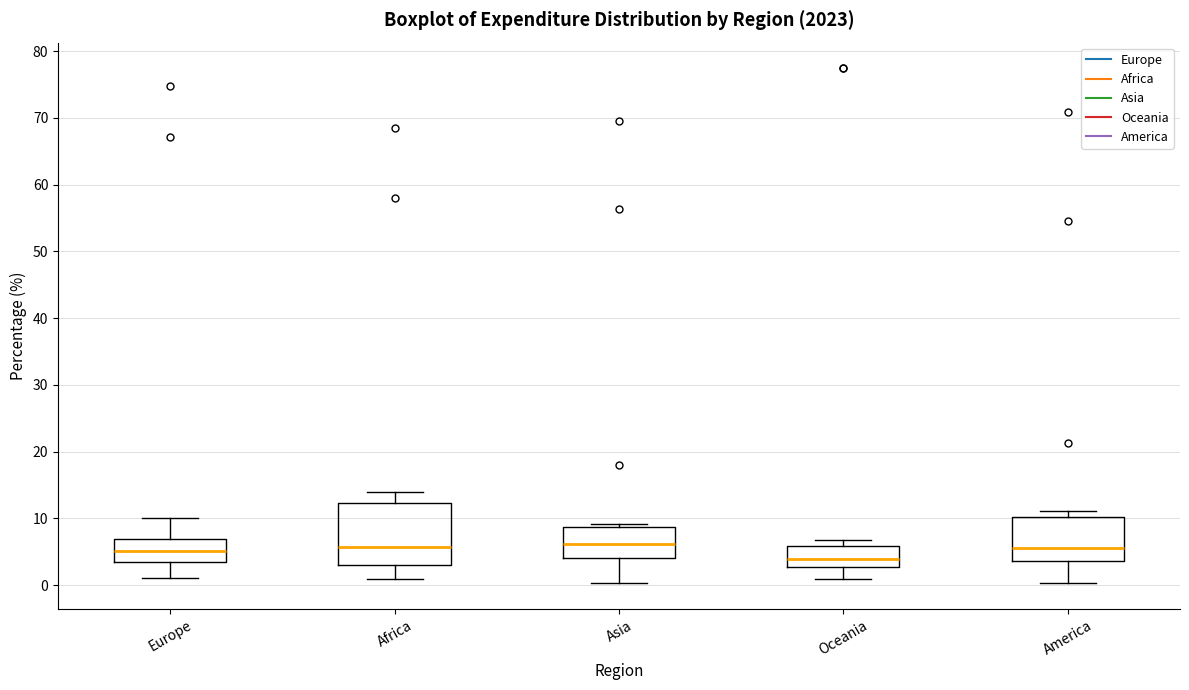

Reading left to right, transcribe this box plot: for each box, give where its median line is, the range the box spans, and where its two whiskers end, as read against the y-axis. The values are not printed on the chart, so give them approximately, as read against the axis.

Europe: median 5, box 4 to 7, whiskers 1 to 10
Africa: median 6, box 3 to 12, whiskers 1 to 14
Asia: median 6, box 4 to 9, whiskers 0 to 9 (just above the box's upper edge)
Oceania: median 4, box 3 to 6, whiskers 1 to 7
America: median 6, box 4 to 10, whiskers 0 to 11